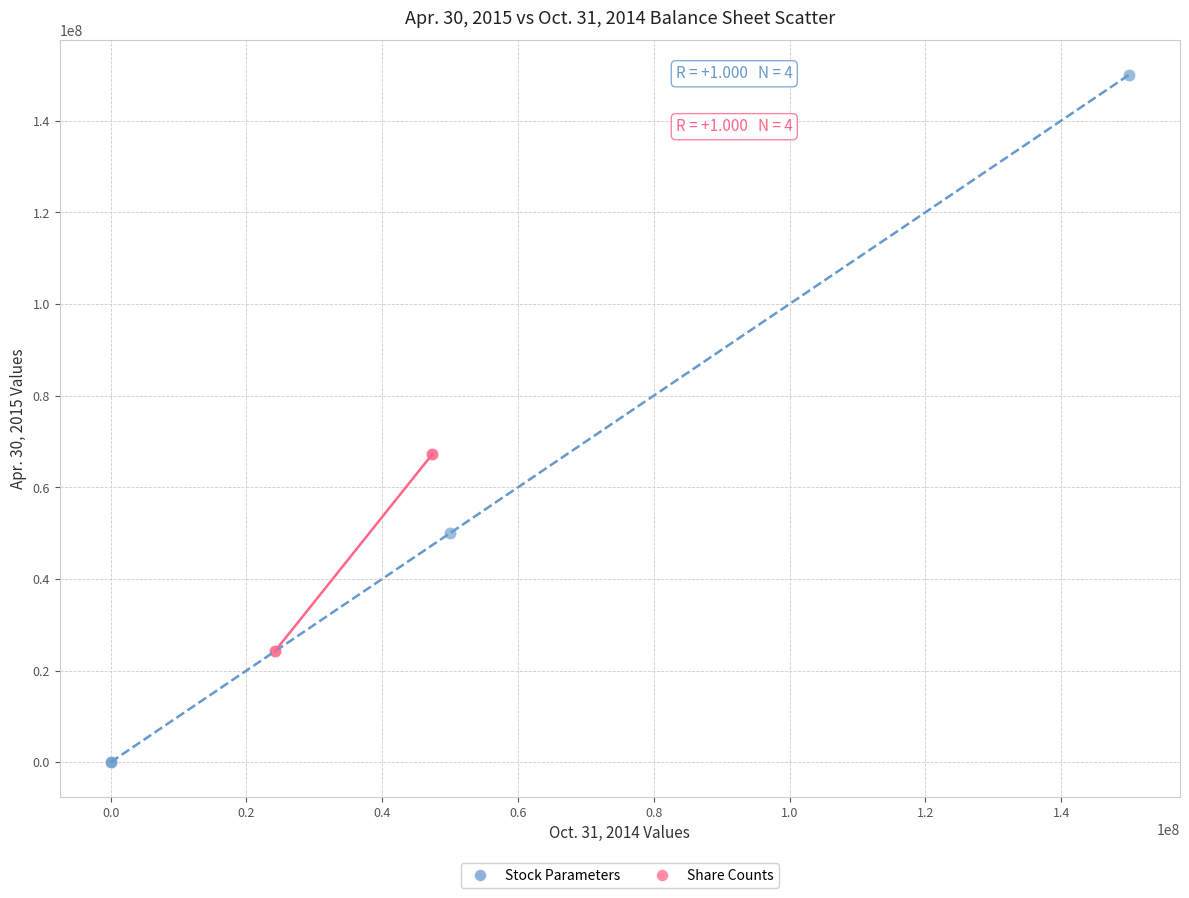

Which series has the largest Y range (max minus min)?

Stock Parameters